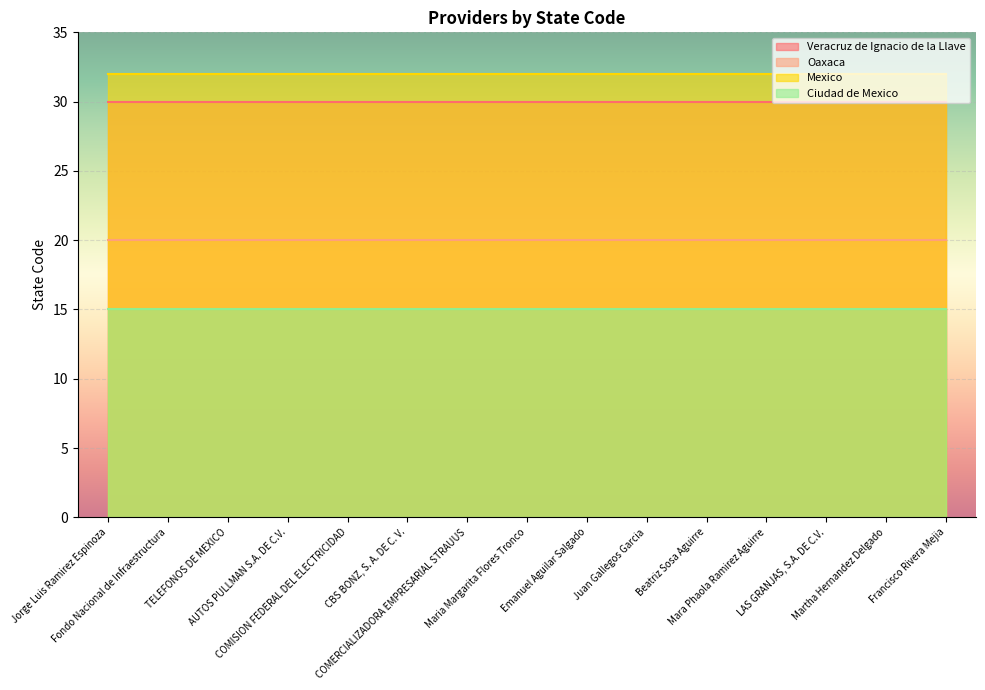

The Veracruz de Ignacio de la Llave series shows 30 at Mara Phaola Ramirez Aguirre. True or false?

True